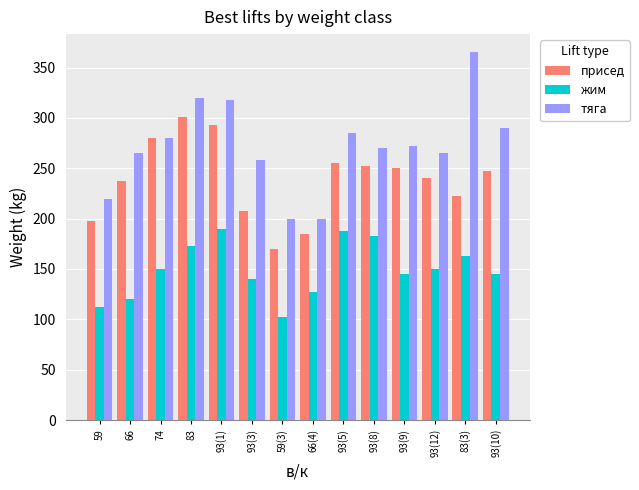

What is the greatest value displayed?

365.0